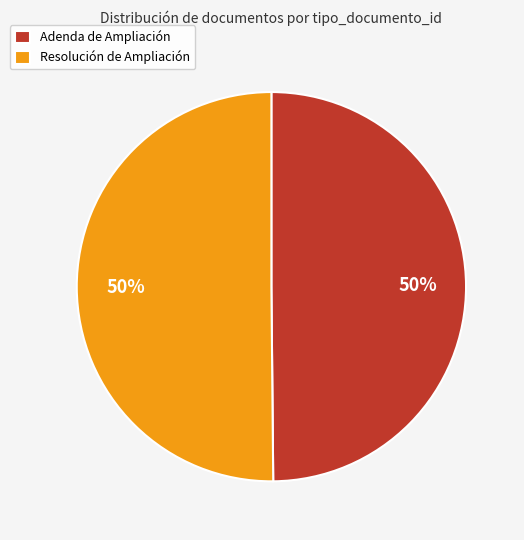

The Resolución de Ampliación slice represents 50% of the pie. True or false?

True